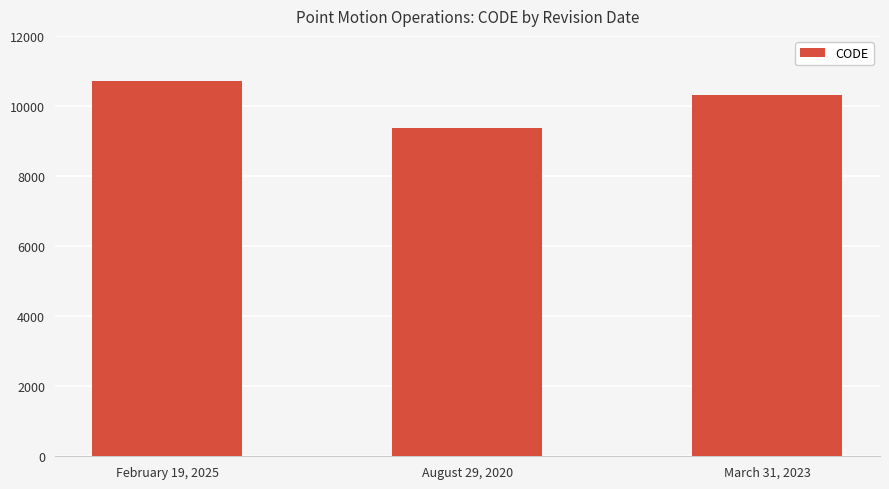

Count the number of categories in the chart.

3